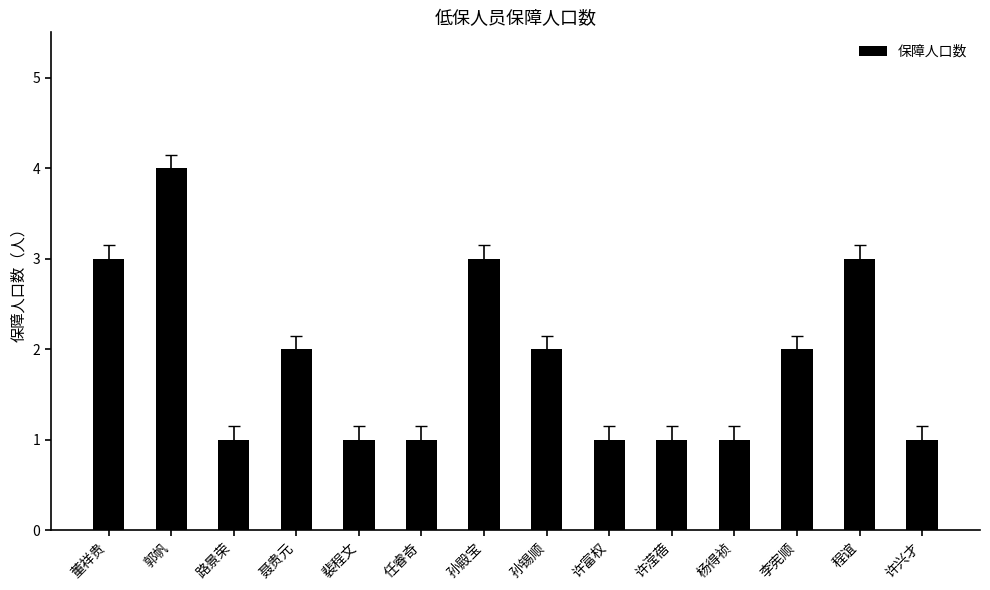

What value does the data have at 李宪顺?

2